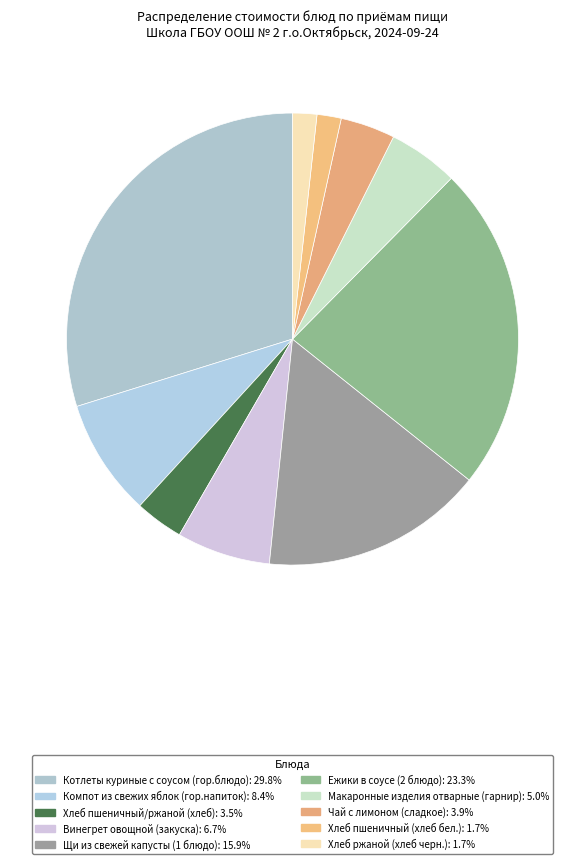

Does Щи из свежей капусты (1 блюдо) represent more than half of the total?

No